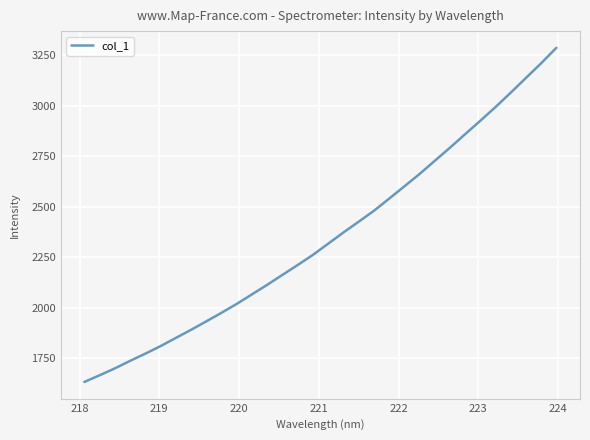

How many distinct data groups are displayed?

1